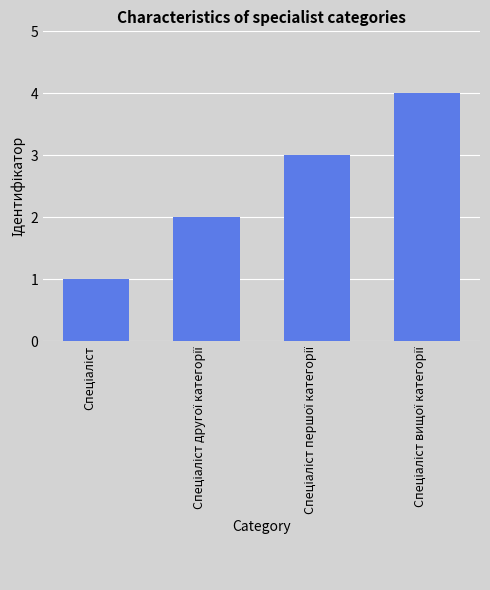

What is the sum of all values?

10